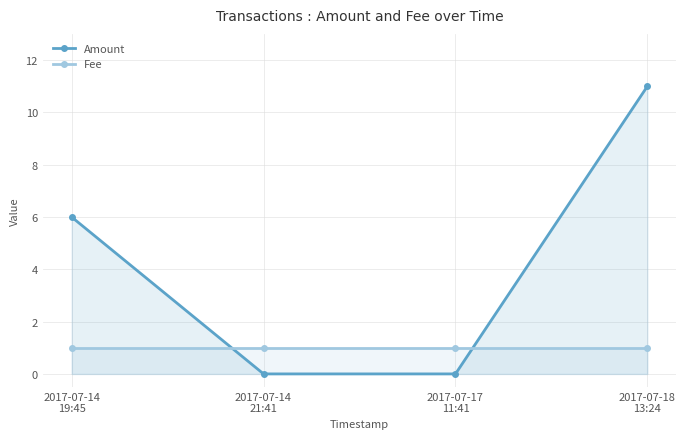

Is it true that Fee equals 1 at 2017-07-18
13:24?

False